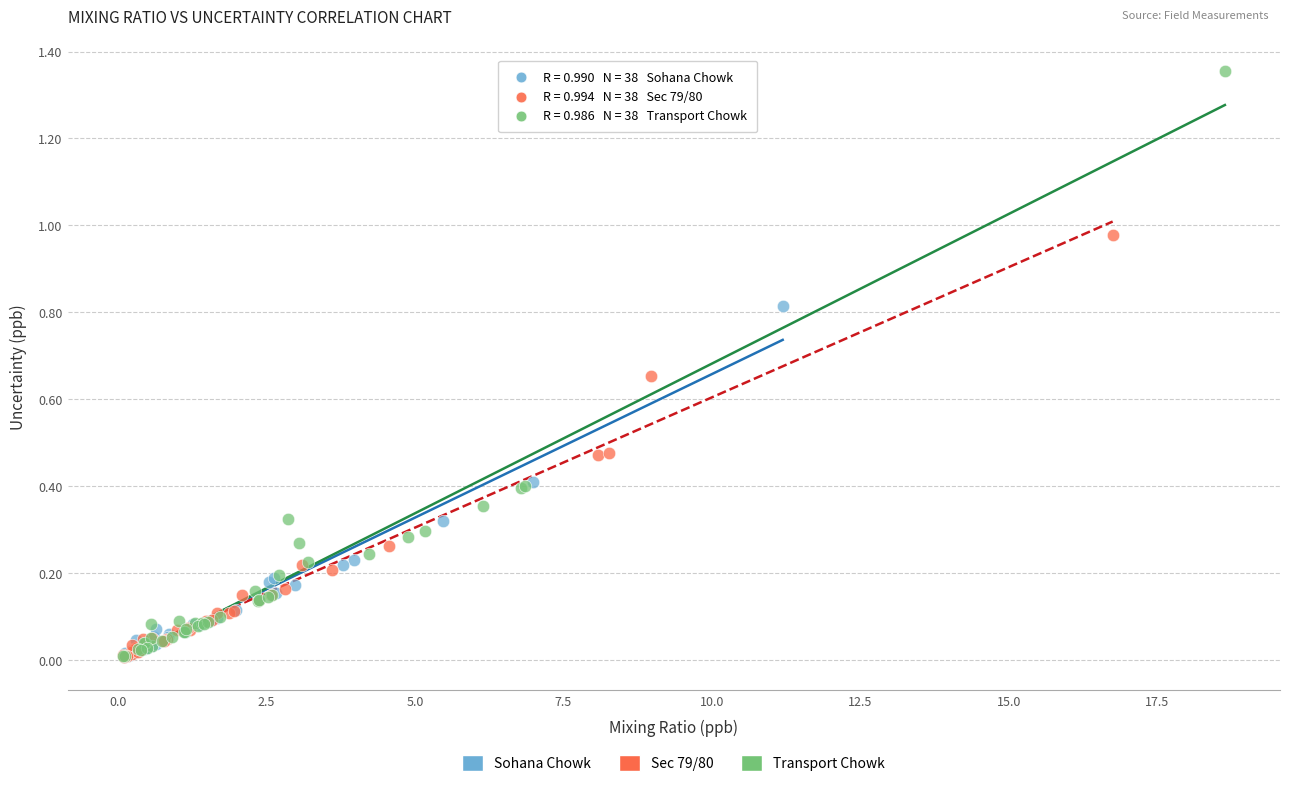

Which series has the largest Y range (max minus min)?

Transport Chowk